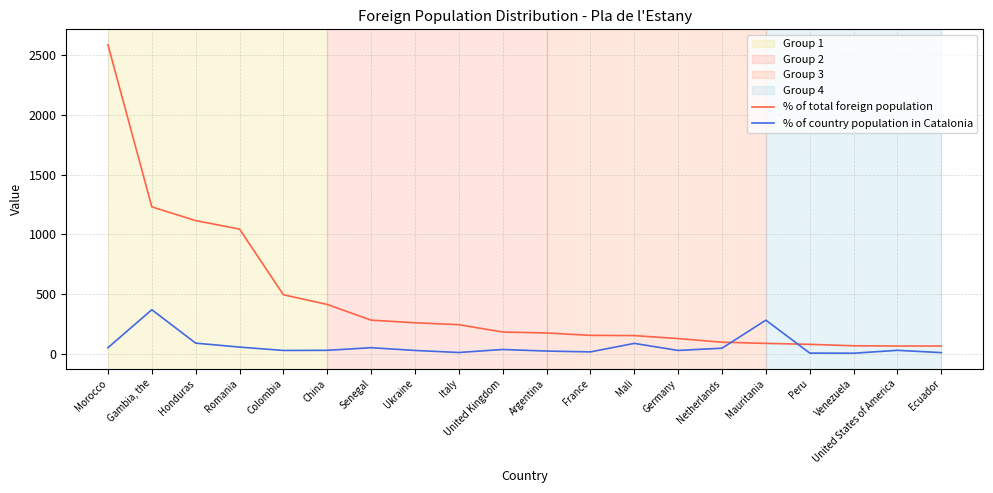

Between Morocco and Ecuador, which series saw the biggest shift?

% of total foreign population